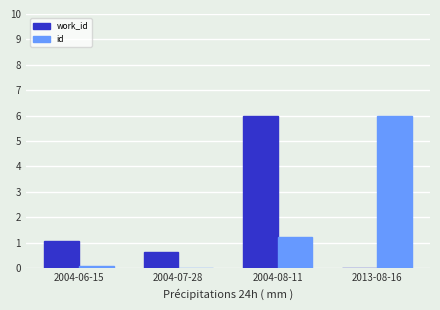

Count the number of categories in the chart.

4